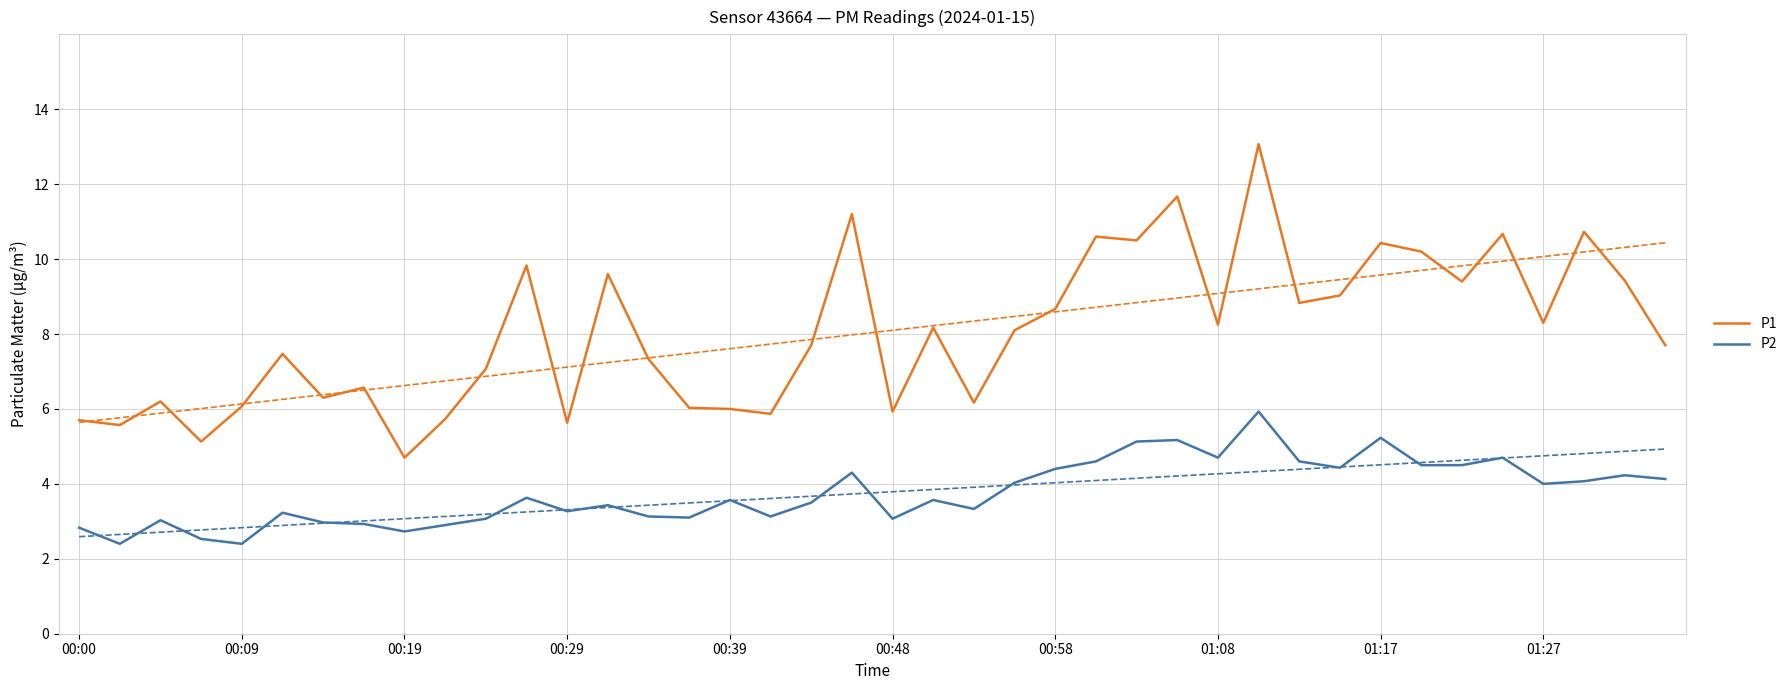

What is the maximum value for P1?

13.1